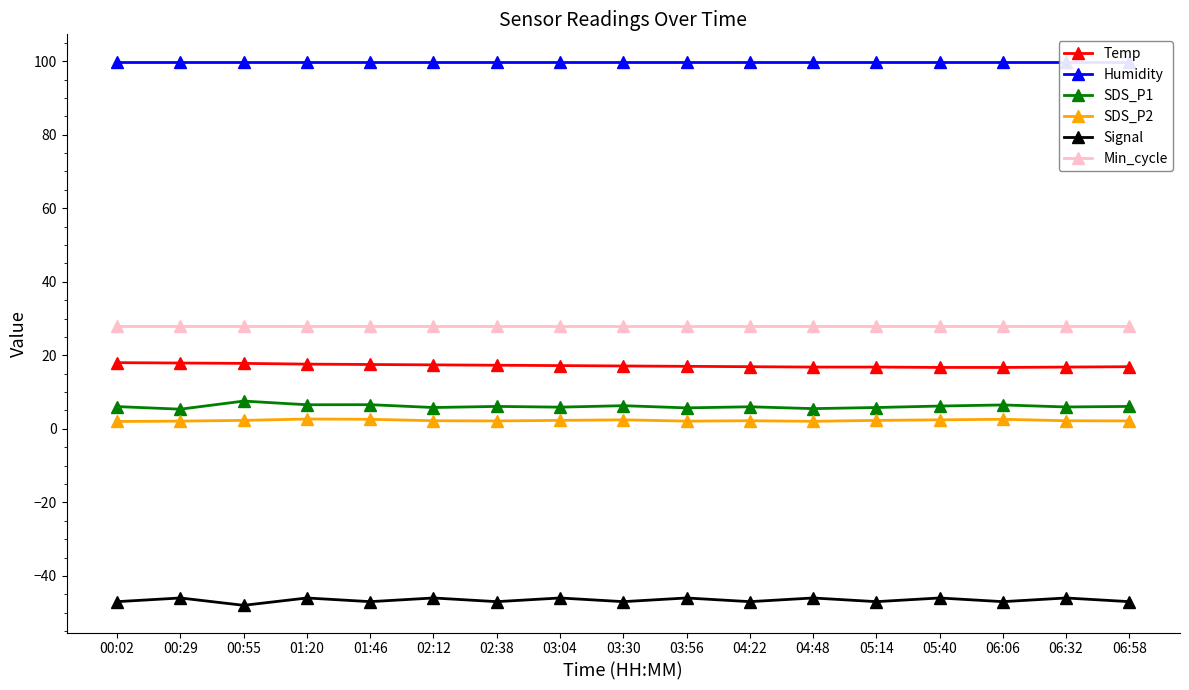

Which series has the largest range (max minus min)?

SDS_P1